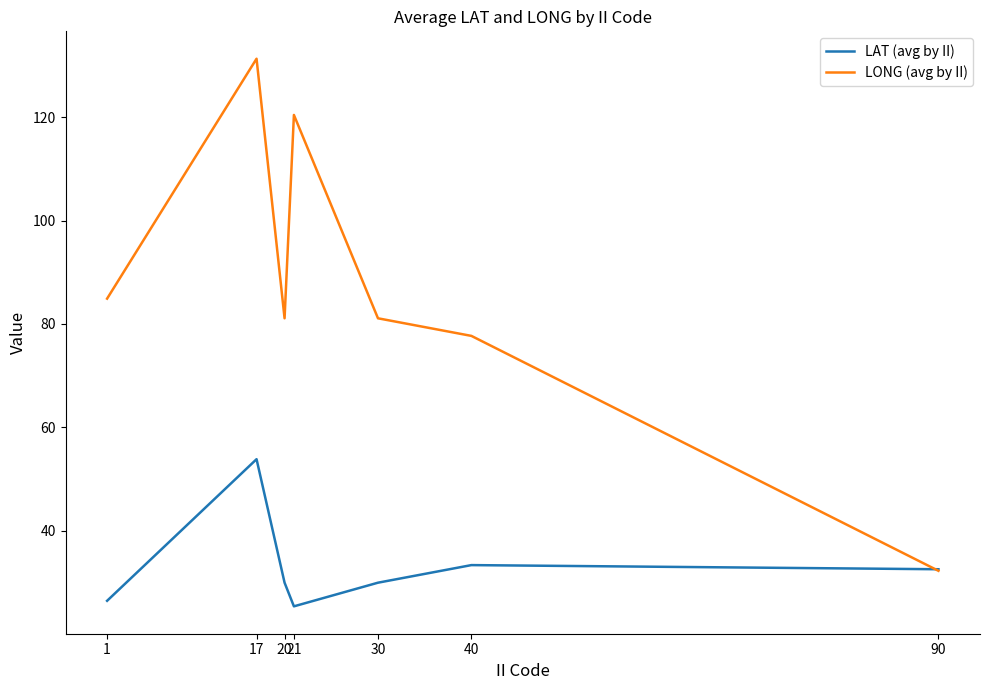

At which label does LONG (avg by II) reach its minimum?

90